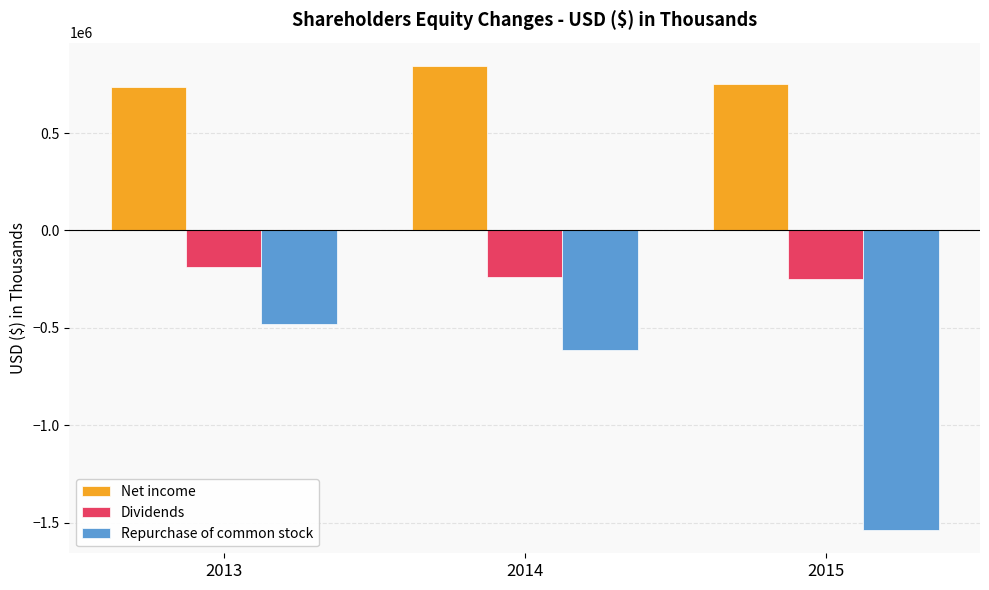

Count the number of data series in this chart.

3